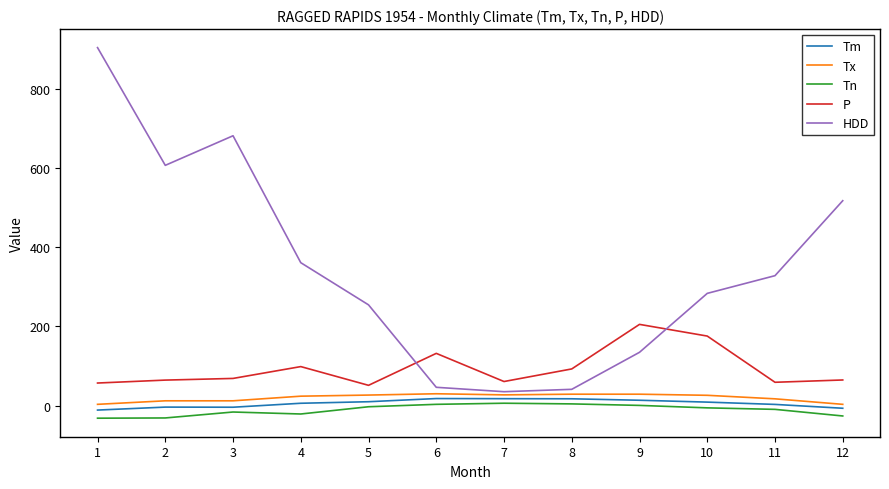

How many values in the Tx series are below 26?

6